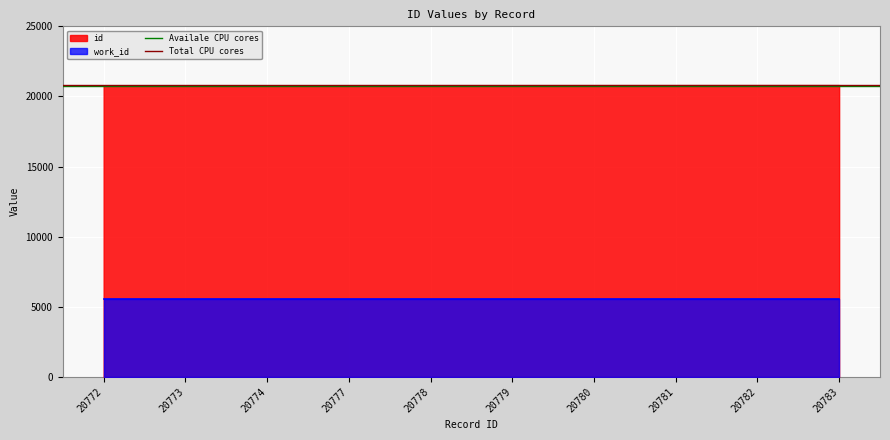

Does the chart display data point markers on the line(s)?

No